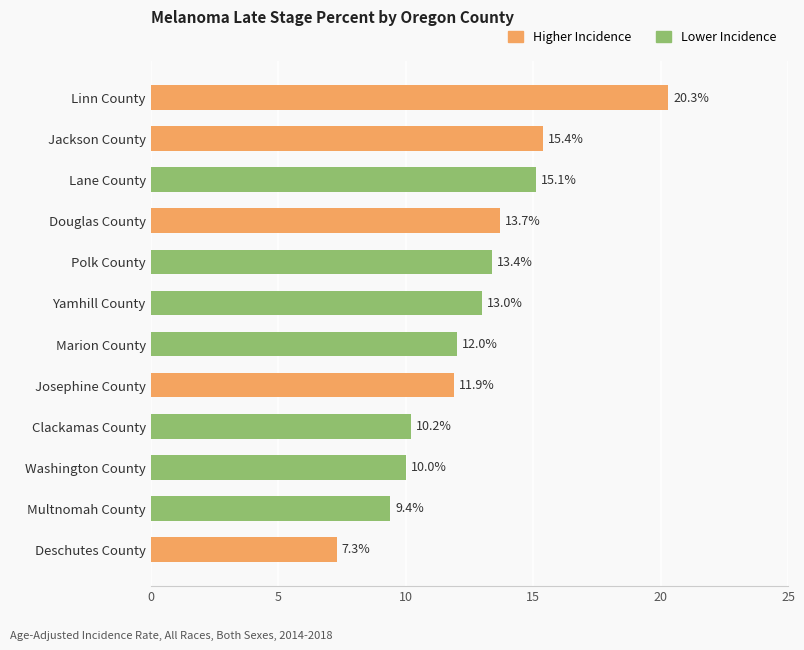

Are the bars grouped side by side (vs. stacked)?

No